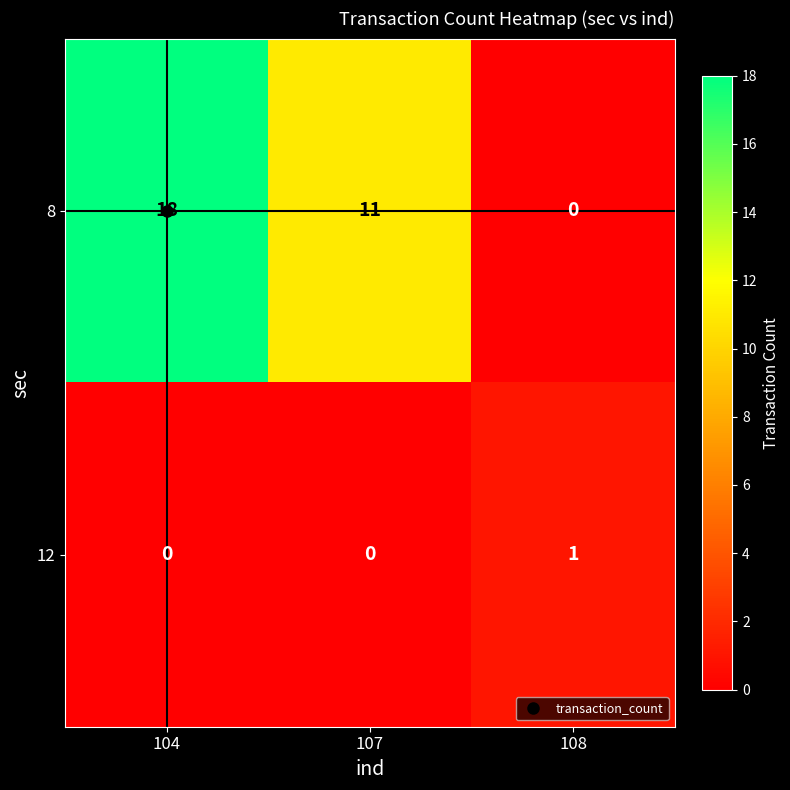

True or false: 8 has a value of 18 at 104.

True